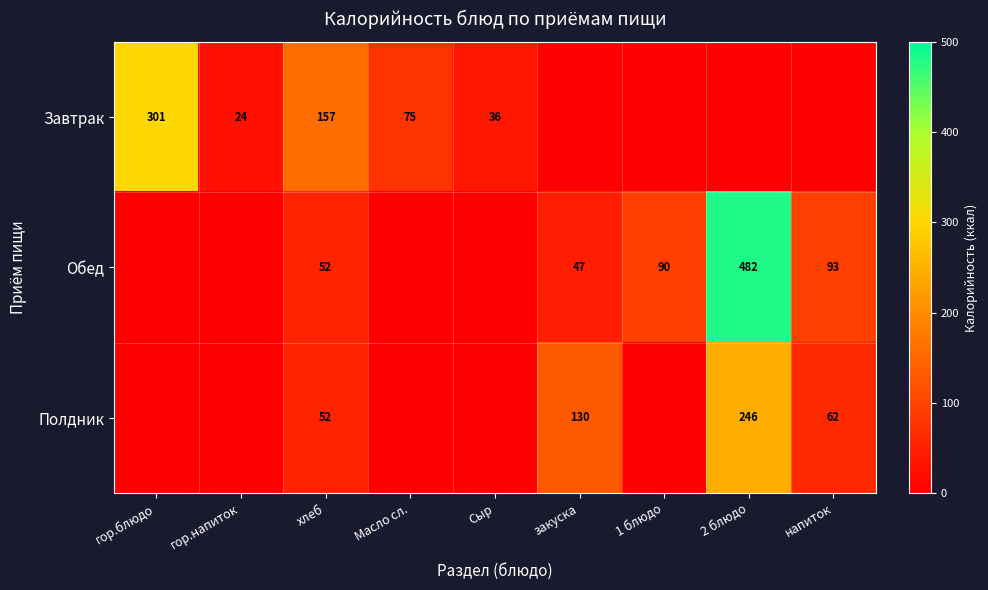

Between напиток and 1 блюдо, which is larger?

напиток